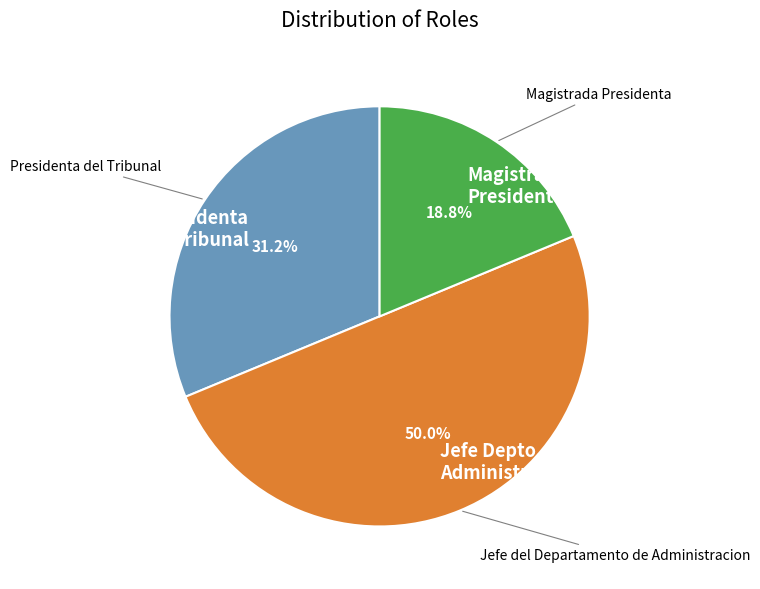

How many segments does this pie chart have?

3